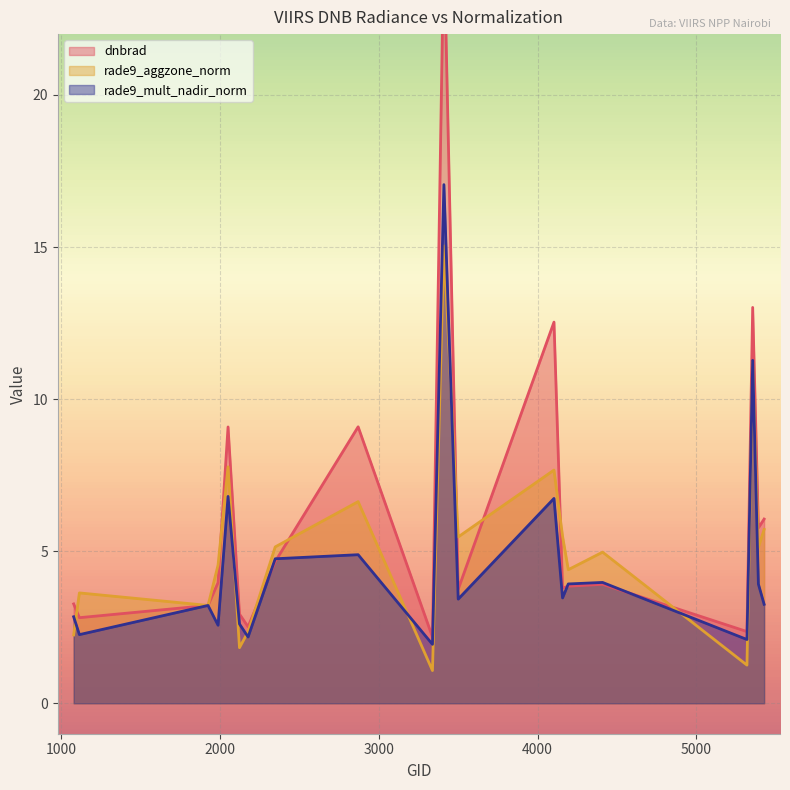

List the labels in order of dnbrad value, largest first.

3410, 5354, 4103, 2870, 2051, 5426, 5390, 2348, 1988, 4409, 4193, 4157, 3500, 1079, 1925, 2123, 1115, 2177, 5318, 3338